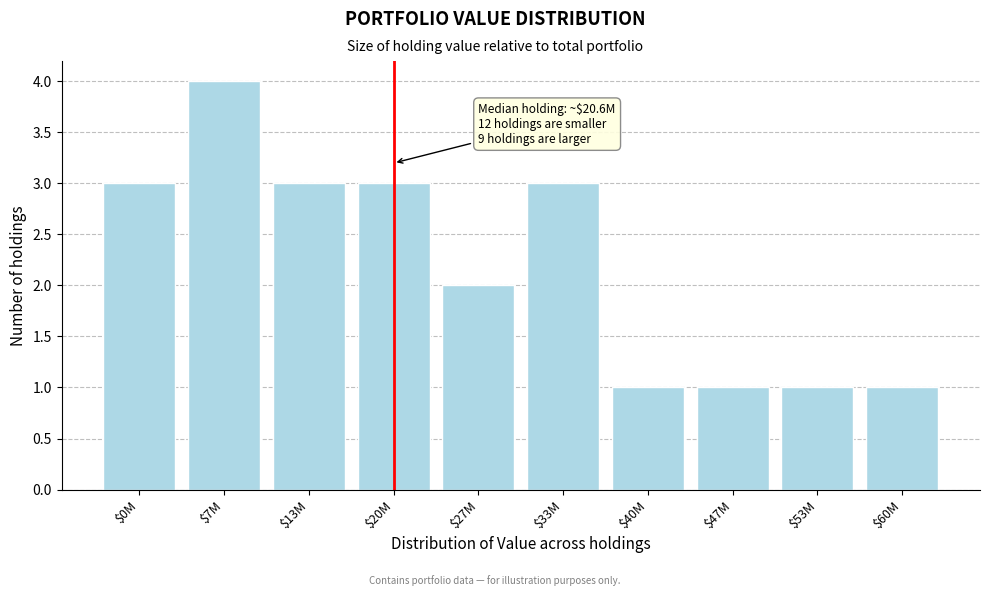

Reading left to right, transcribe all the data shown in this chart.

3	4	3	3	2	3	1	1	1	1